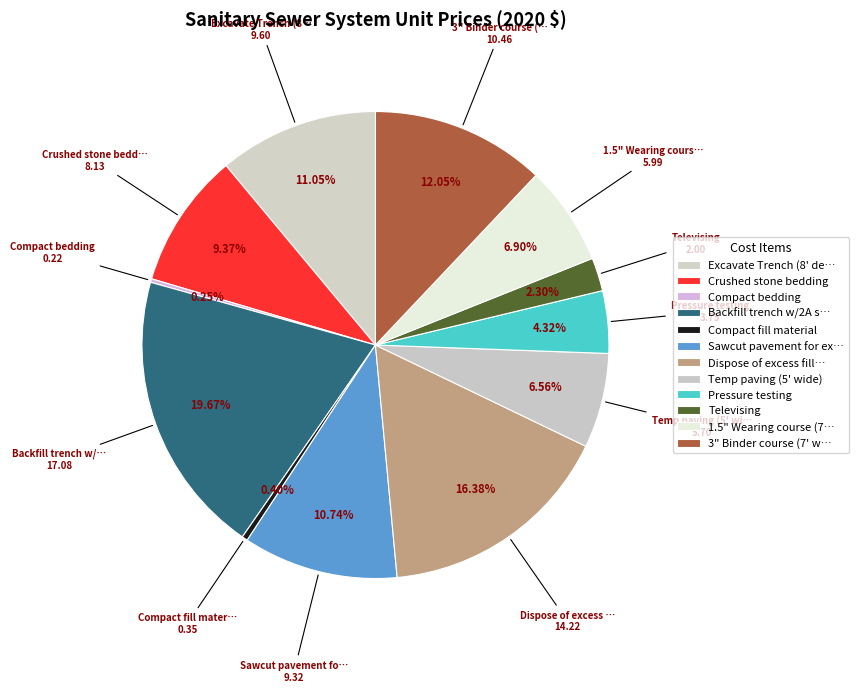

How many segments does this pie chart have?

12